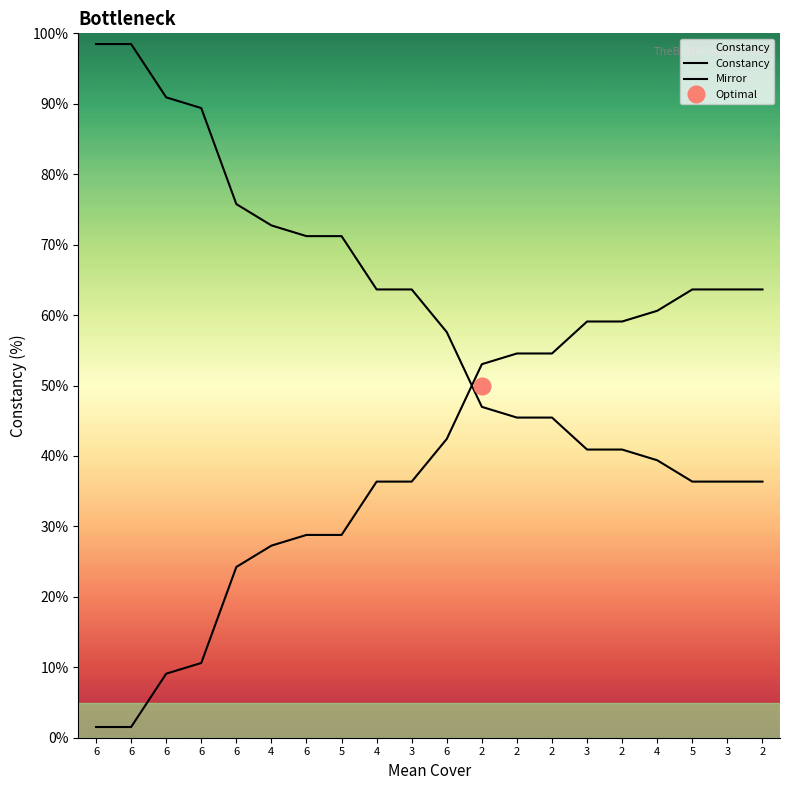

Read the Constancy value at 6.

57.6